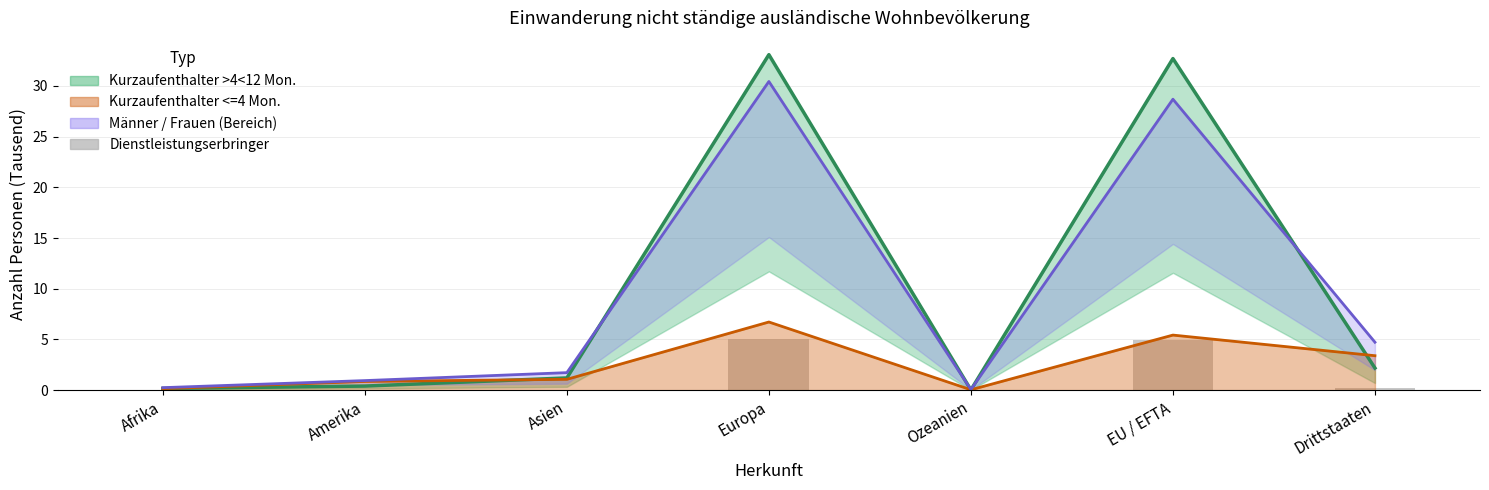

Is it true that Dienstleistungserbringer Total equals 0.0 at Asien?

True